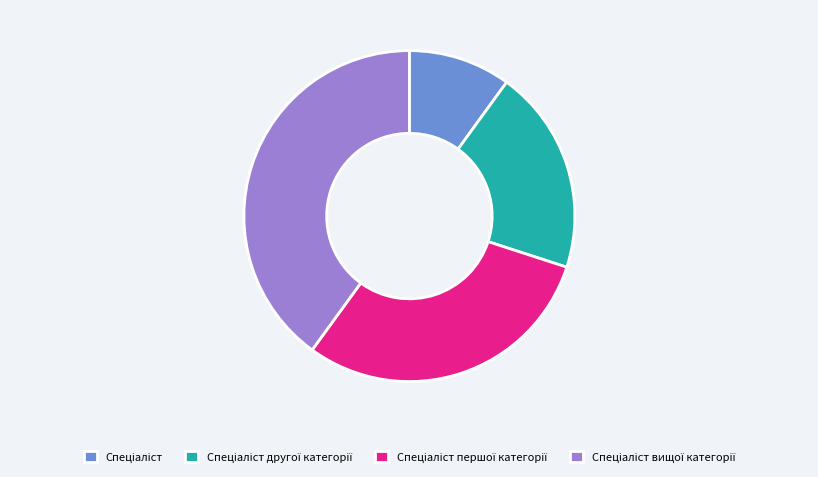

Is there any slice that represents more than half of the pie?

No